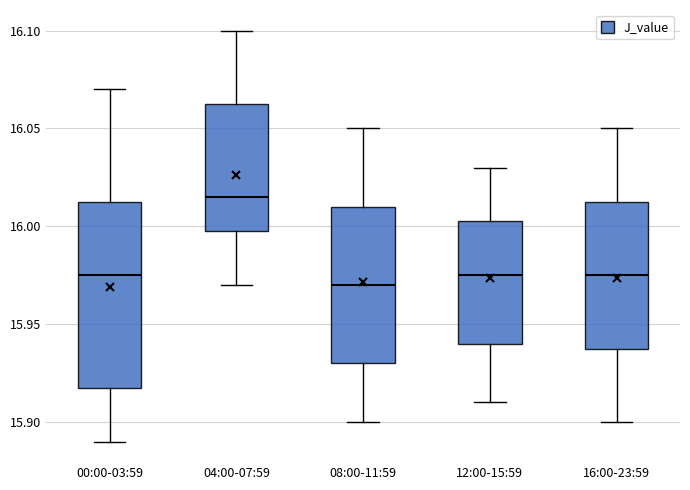

Where does the median line of the box for 04:00-07:59 sit on the y-axis? The values are not printed on the chart, so give them approximately, as read against the axis.

16.015